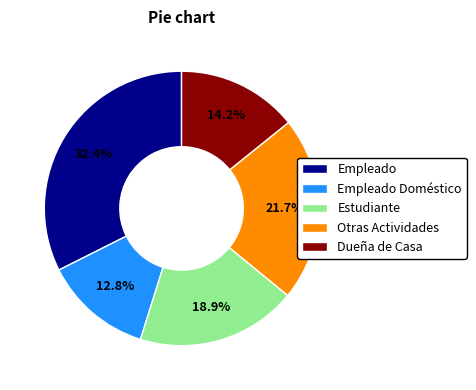

Is it true that Empleado Doméstico is 19% of the pie?

False